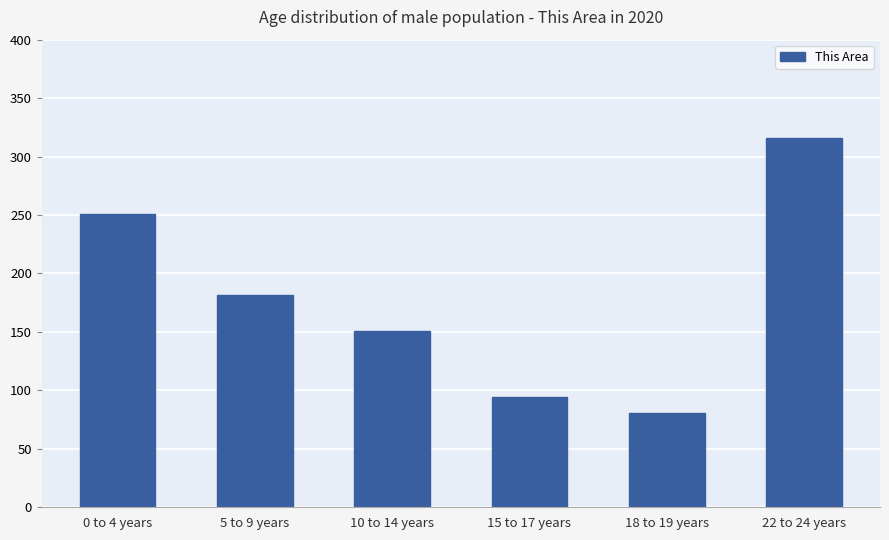

True or false: the data shows 46 at 10 to 14 years.

False